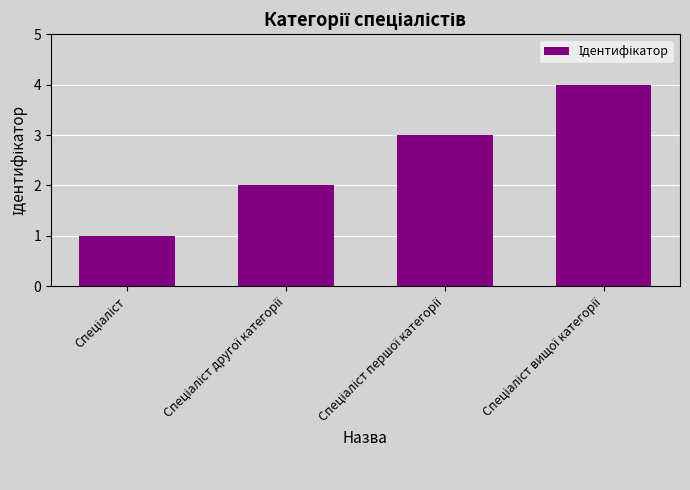

What is the sum of all values?

10